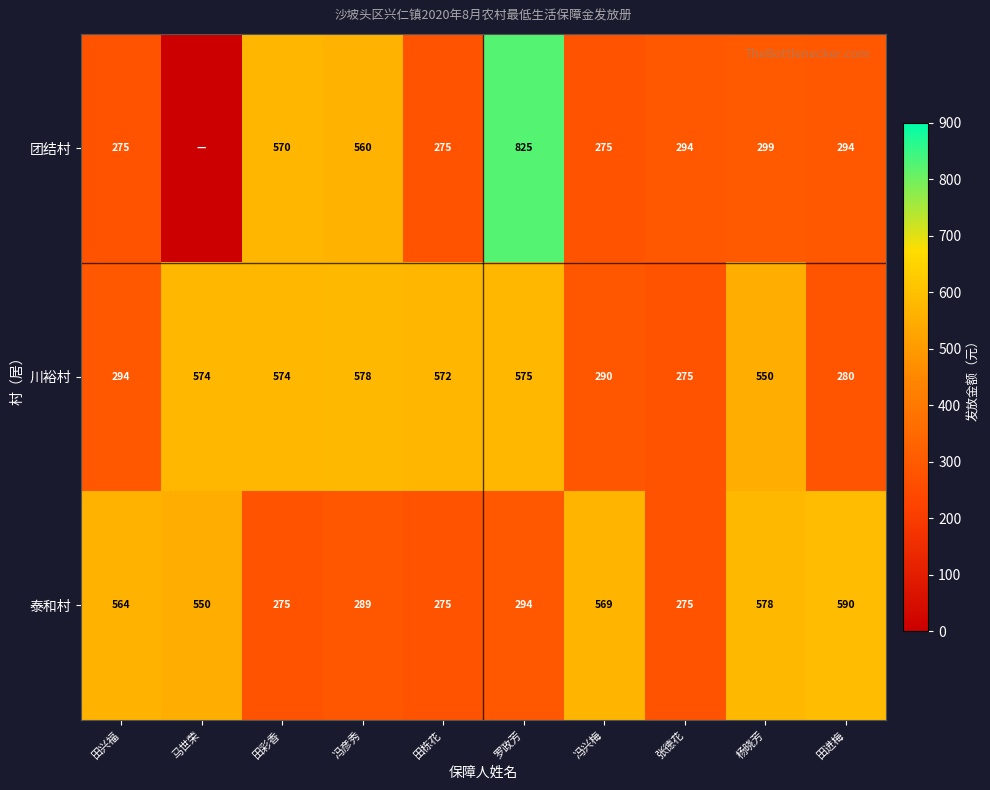

What is the average value of the 川裕村 series?

456